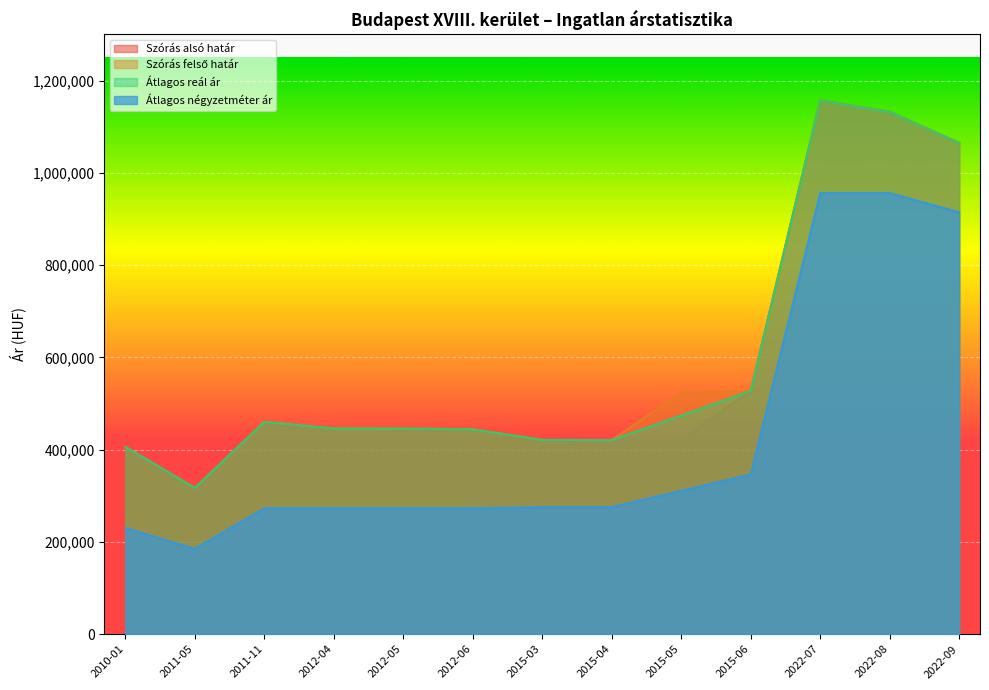

What is the smallest value displayed?

185000